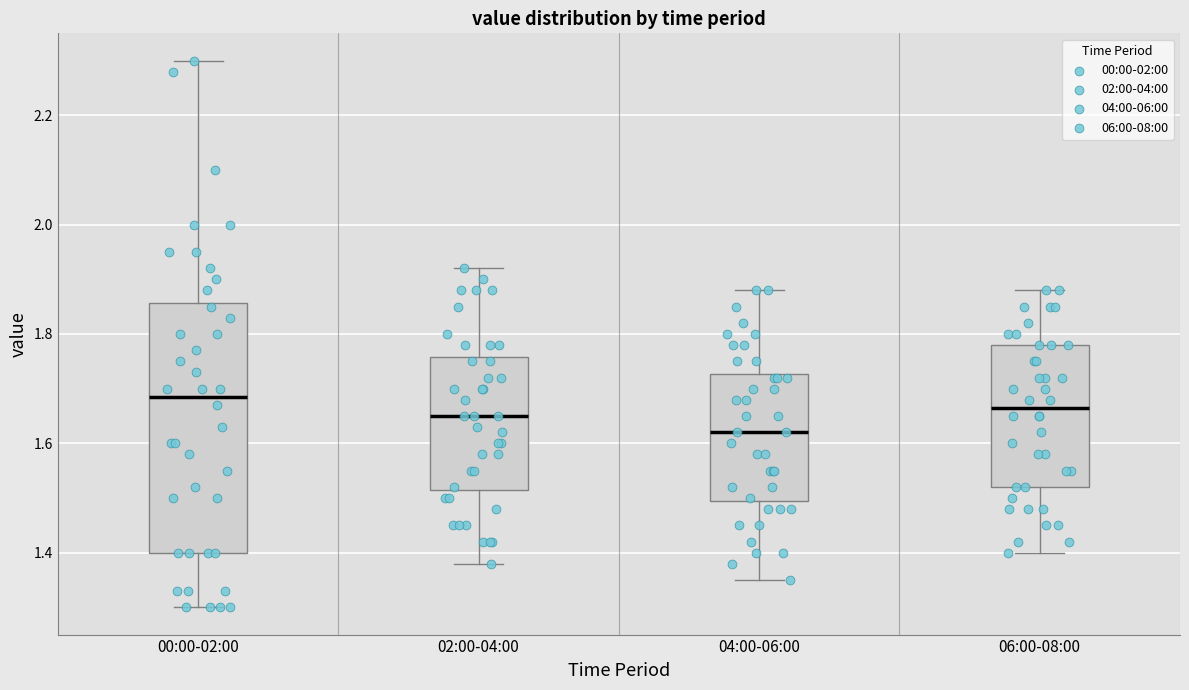

Where does the upper whisker of the box for 06:00-08:00 end on the y-axis? The values are not printed on the chart, so give them approximately, as read against the axis.

1.88